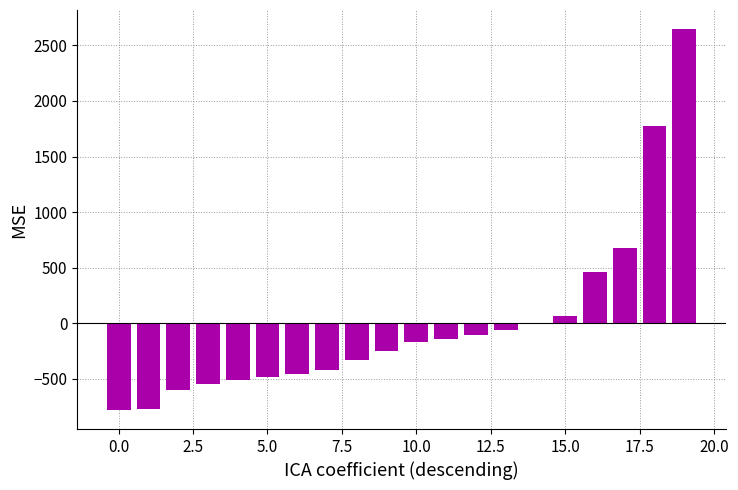

What is the greatest value displayed?

2646.7